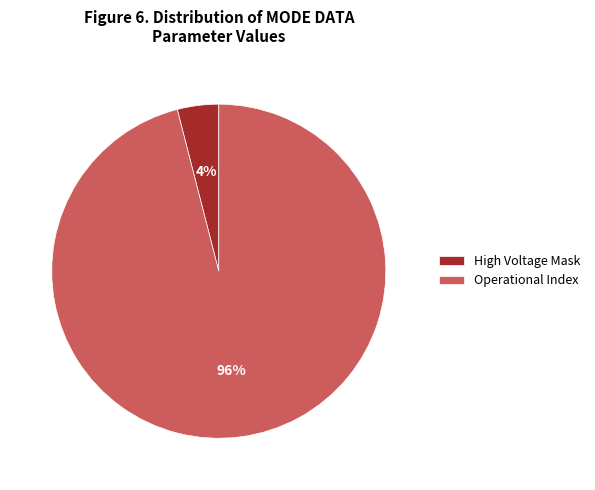

True or false: High Voltage Mask accounts for 4% of the total.

True